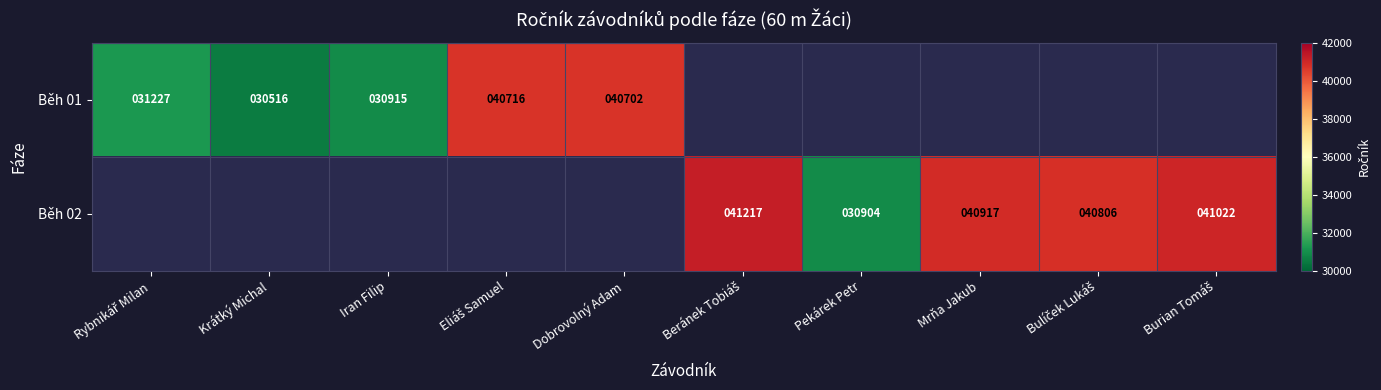

Between Iran Filip and Burian Tomáš, which is larger?

Burian Tomáš